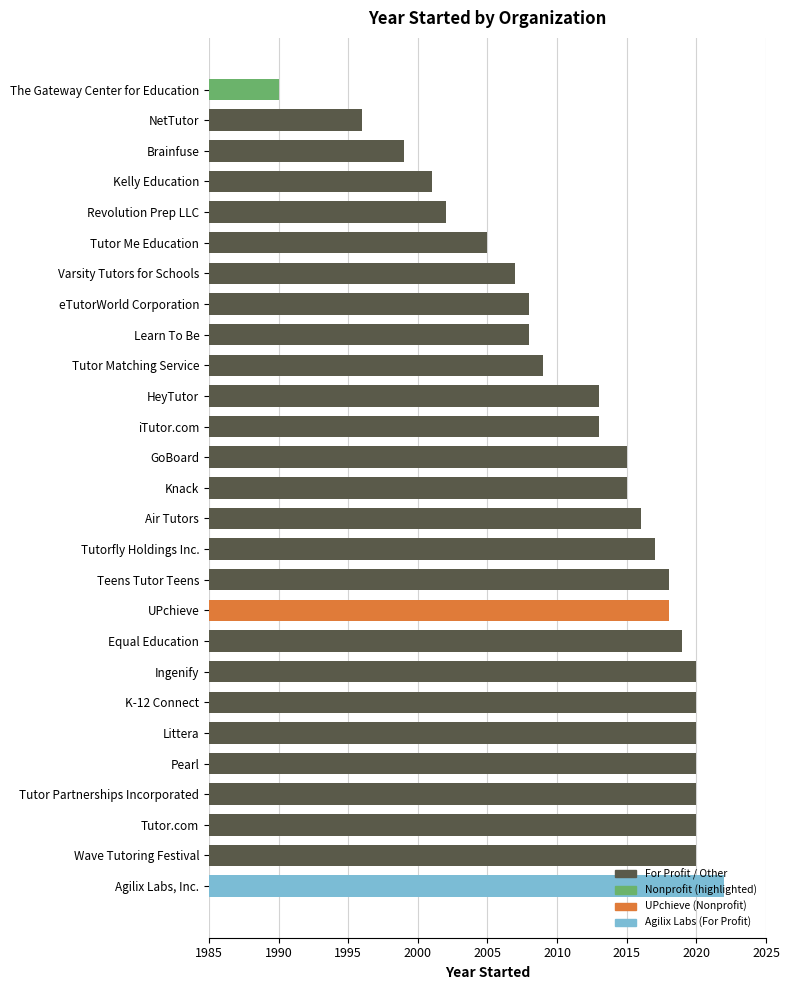

What is the change in value from Varsity Tutors for Schools to Littera?

+13